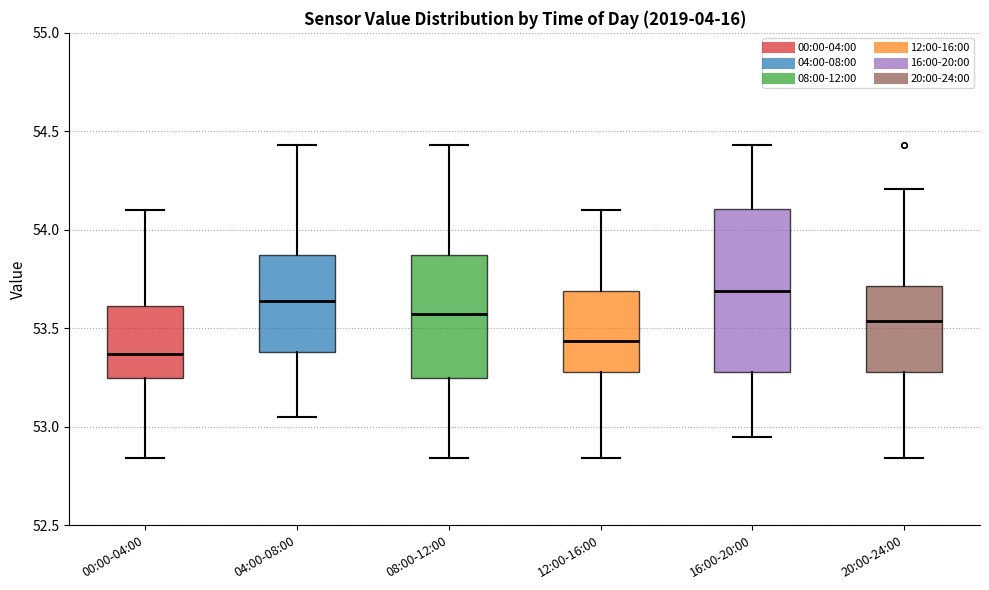

Where does the lower whisker of the box for 12:00-16:00 end on the y-axis? The values are not printed on the chart, so give them approximately, as read against the axis.

52.85